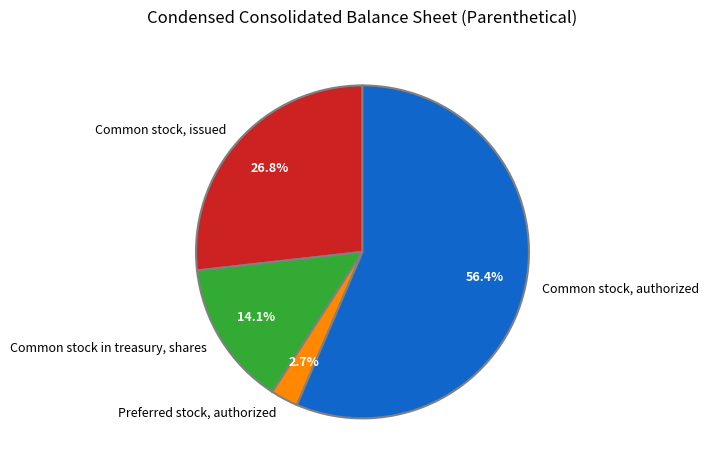

What percentage is the Common stock, issued slice, to the nearest percent?

27%